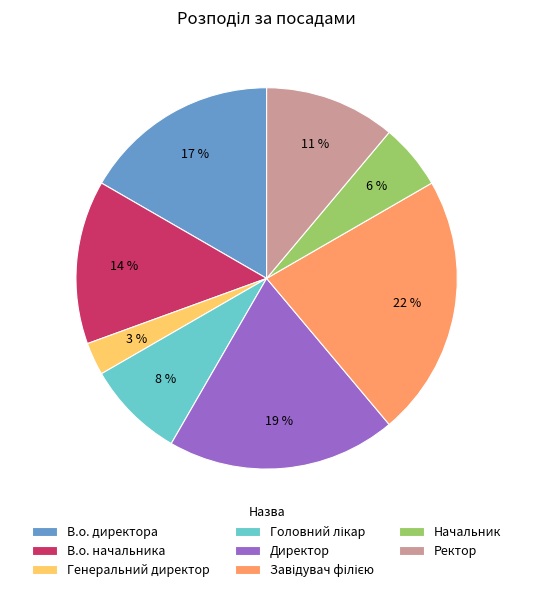

To the nearest percent, what is the average slice percentage?

12%